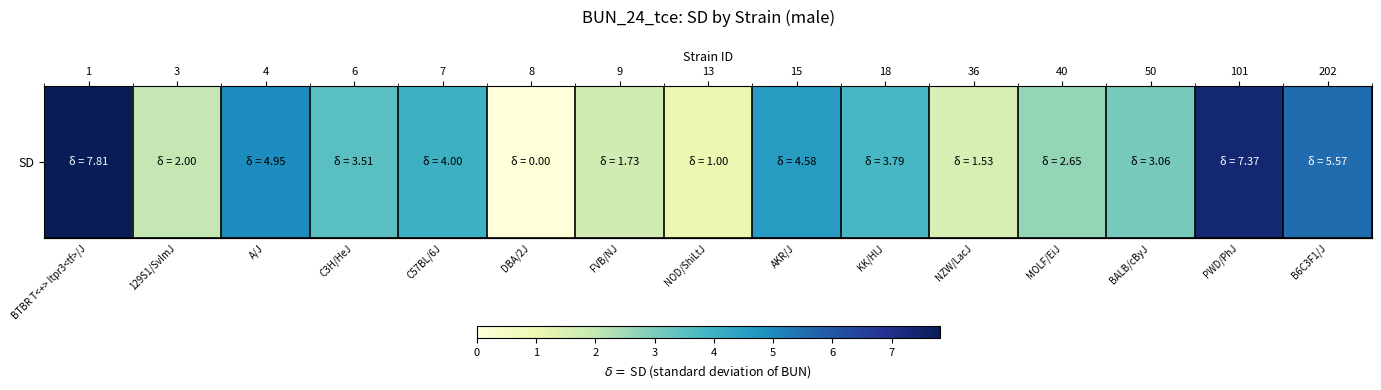

What is the maximum value shown in the chart?

7.8